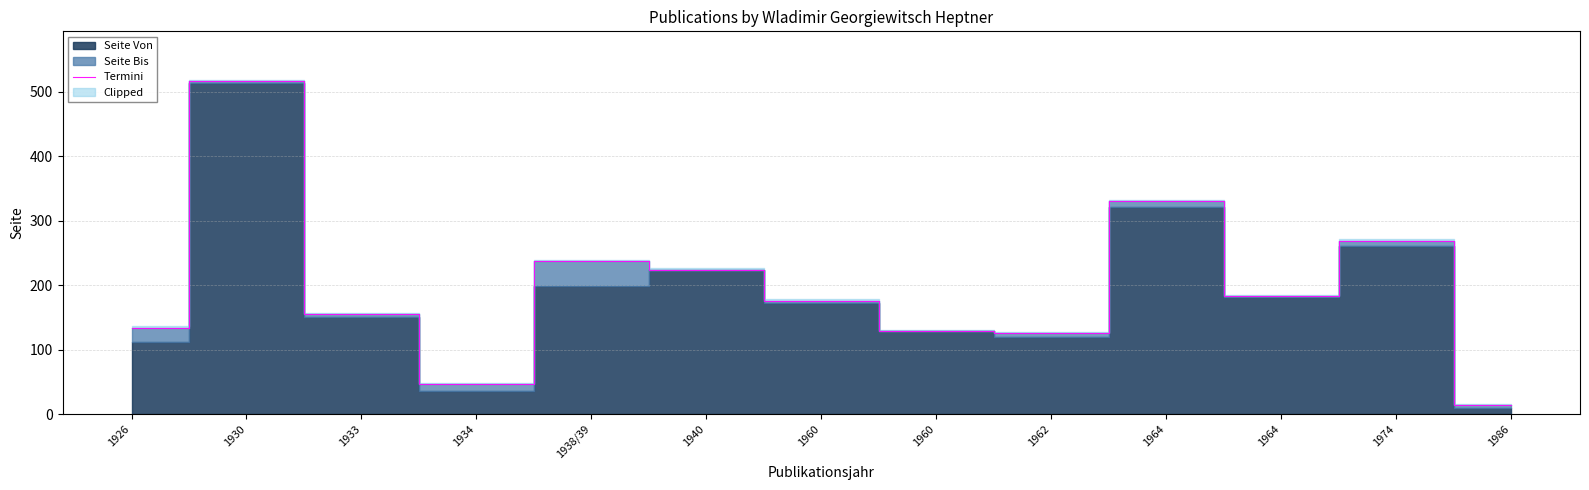

What is the maximum value shown in the chart?

516